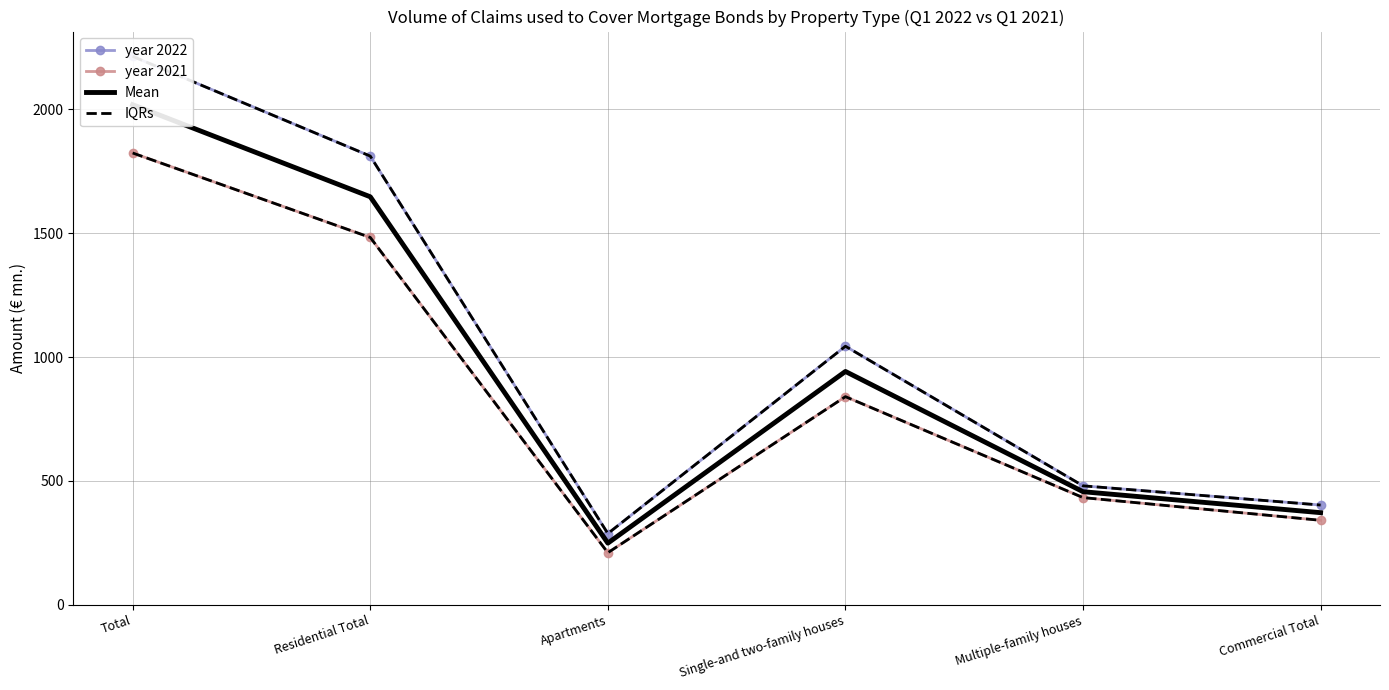

Reading left to right, transcribe all the data shown in this chart.

year 2022: 2214.1	1811.5	287.5	1043.8	480.2	402.6
year 2021: 1824.0	1483.0	210.1	840.2	432.7	341.0
Mean: 2019.0	1647.2	248.8	942.0	456.4	371.8
IQRs: 2214.1	1811.5	287.5	1043.8	480.2	402.6